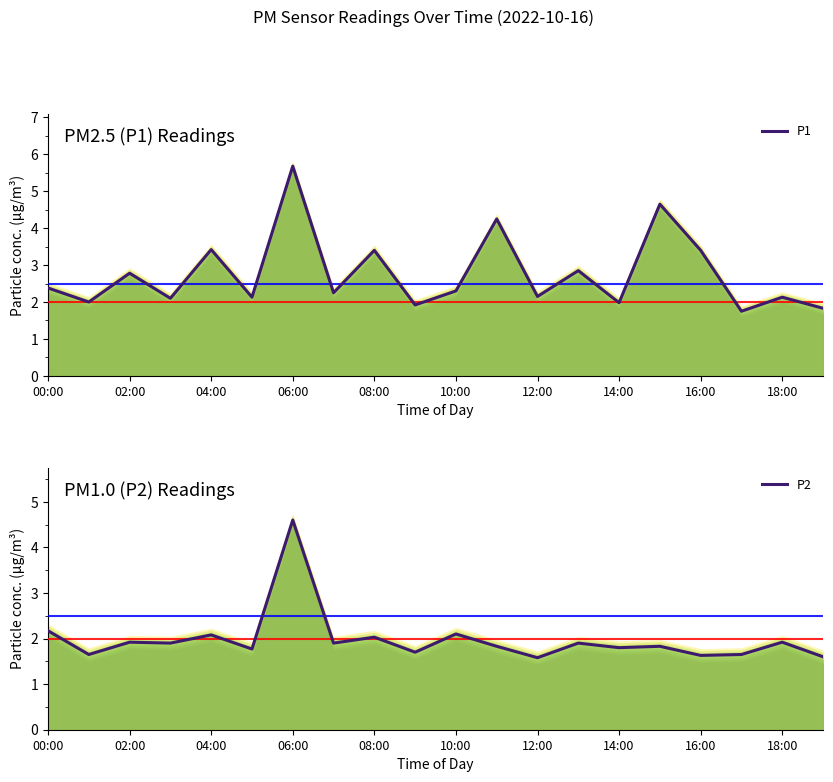

True or false: P1 and P2 intersect in this chart.

False